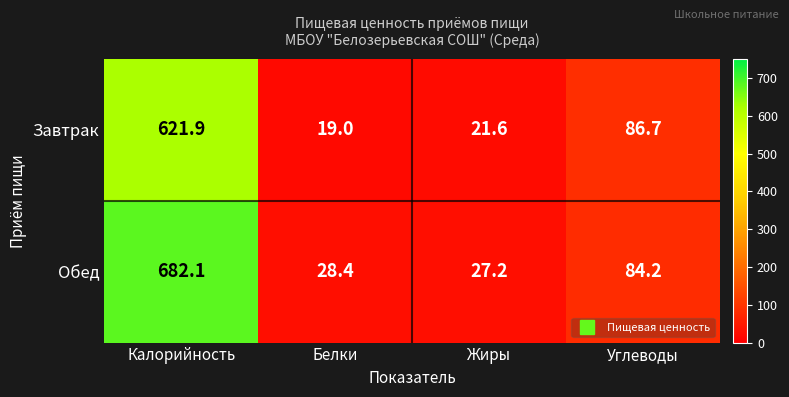

What is the average value of the Обед series?

205.5